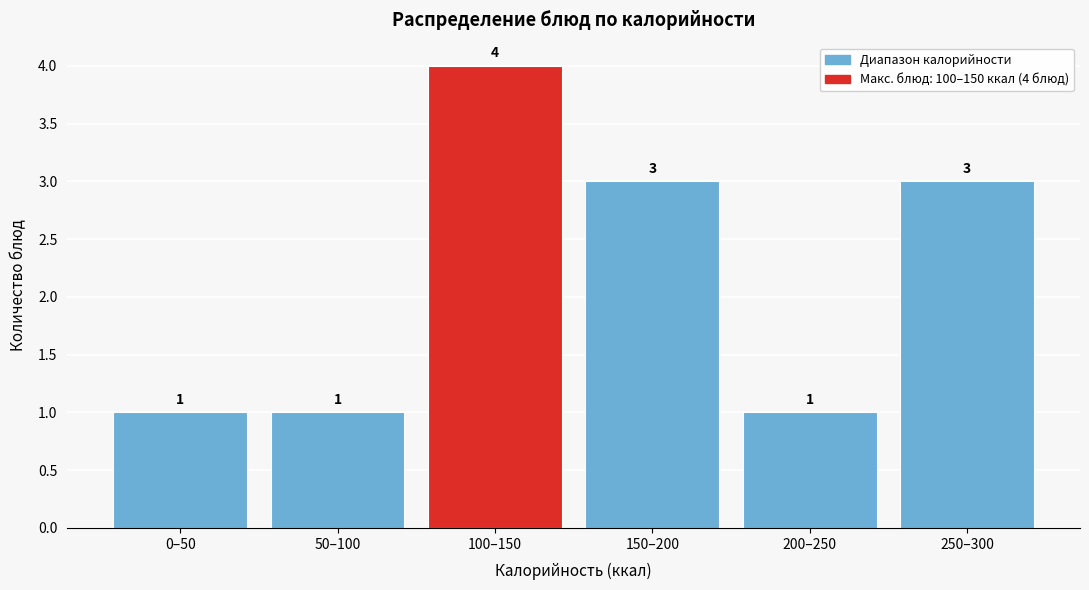

Reading left to right, what are all the values shown in this chart?

1	1	4	3	1	3